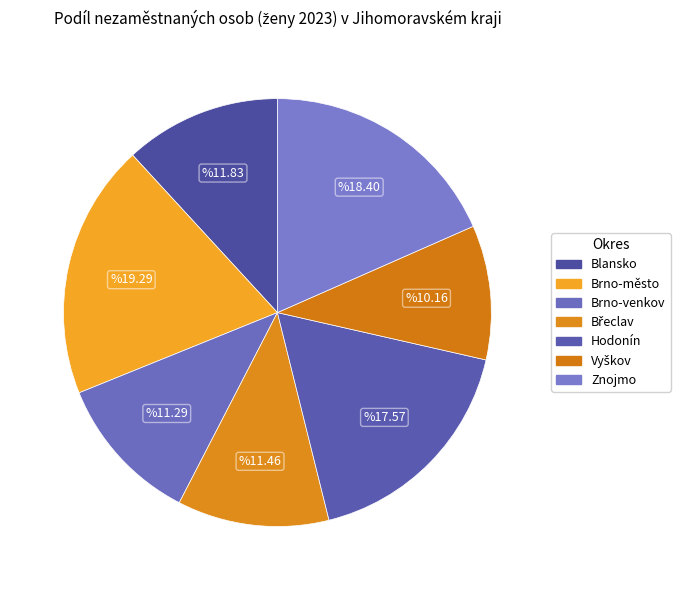

How many segments does this pie chart have?

7